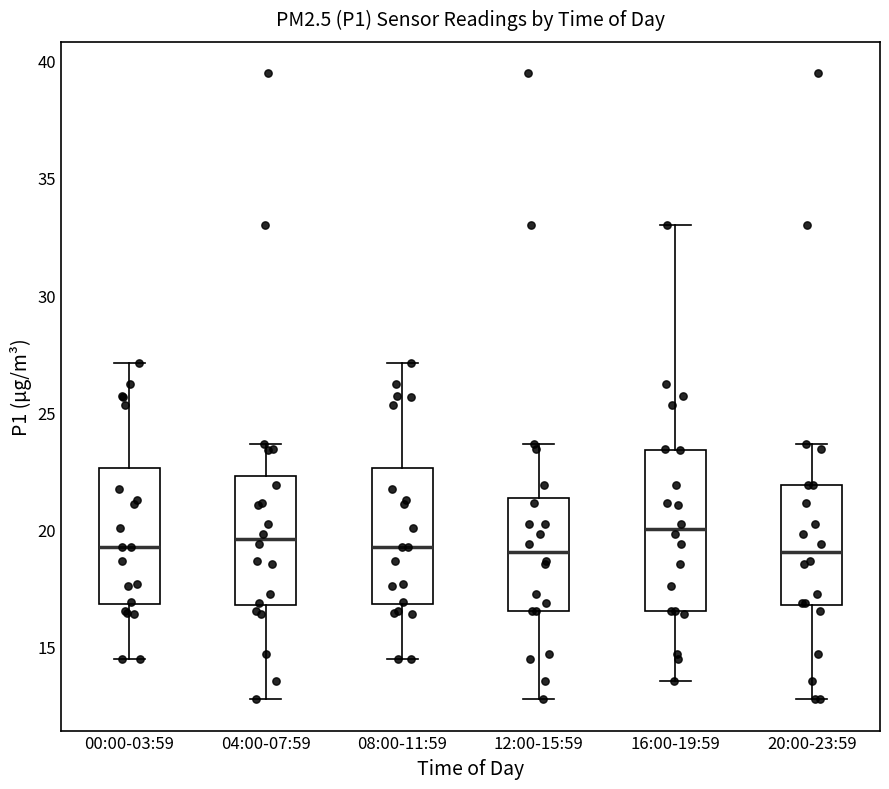

Reading left to right, transcribe this box plot: for each box, give where its median line is, the range the box spans, and where its two whiskers end, as read against the y-axis. The values are not printed on the chart, so give them approximately, as read against the axis.

00:00-03:59: median 19.5, box 17.0 to 22.5, whiskers 14.5 to 27.0
04:00-07:59: median 19.5, box 17.0 to 22.5, whiskers 13.0 to 23.5
08:00-11:59: median 19.5, box 17.0 to 22.5, whiskers 14.5 to 27.0
12:00-15:59: median 19.0, box 16.5 to 21.5, whiskers 13.0 to 23.5
16:00-19:59: median 20.0, box 16.5 to 23.5, whiskers 13.5 to 33.0
20:00-23:59: median 19.0, box 17.0 to 22.0, whiskers 13.0 to 23.5